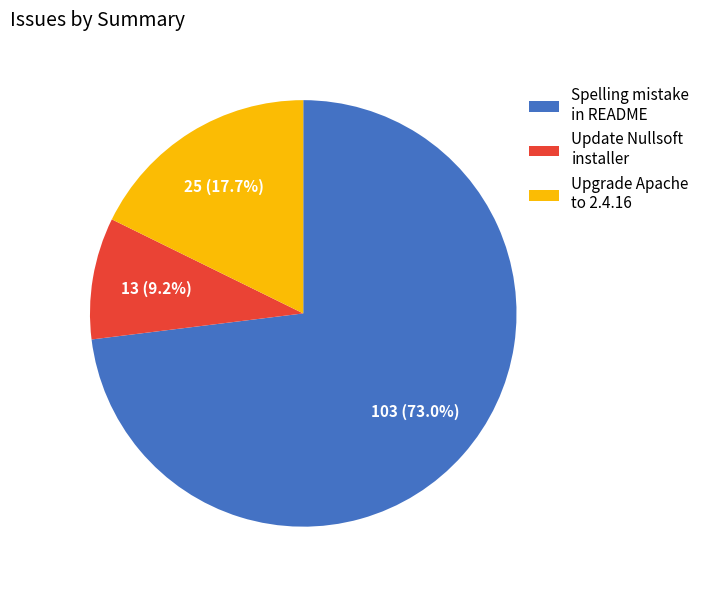

Do Upgrade Apache to 2.4.16 and Spelling mistake in README together represent more than half of the pie?

Yes